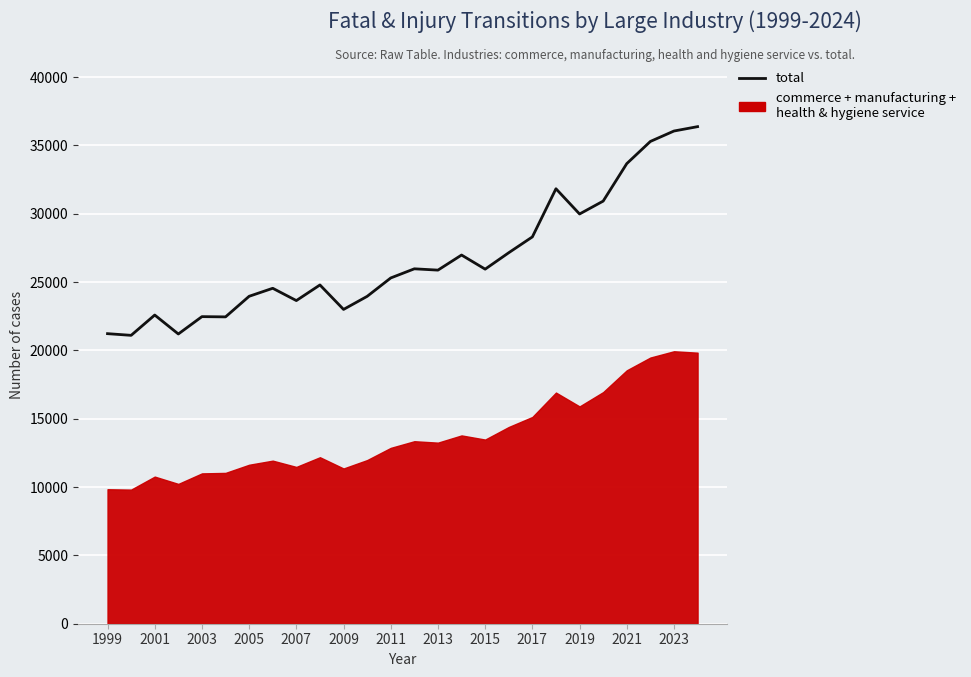

How many interior local valleys (lower than both neighbors) does the data have?

8